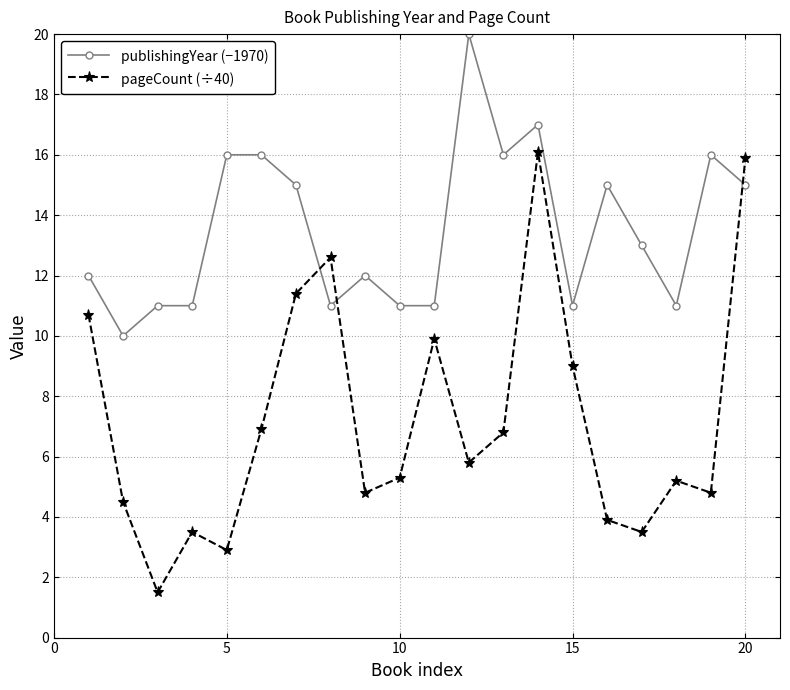

What is the difference between the maximum and minimum values in the publishingYear (−1970) series?

10.0